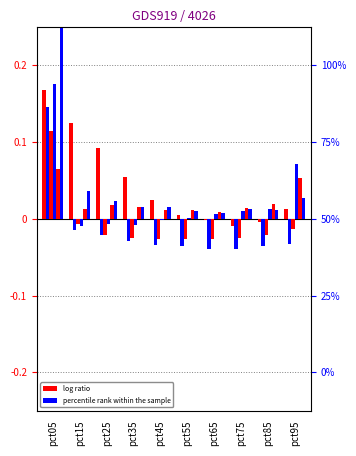

How many categories are shown in the chart?

10